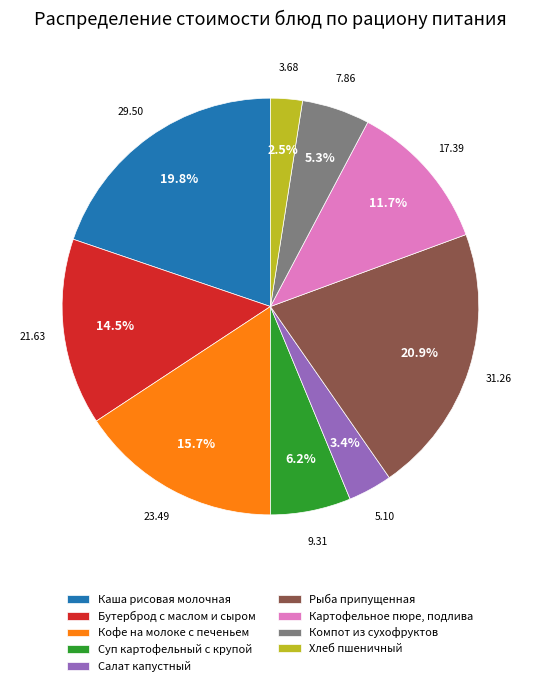

What is the total percentage of Суп картофельный с крупой and Хлеб пшеничный?

8.7%